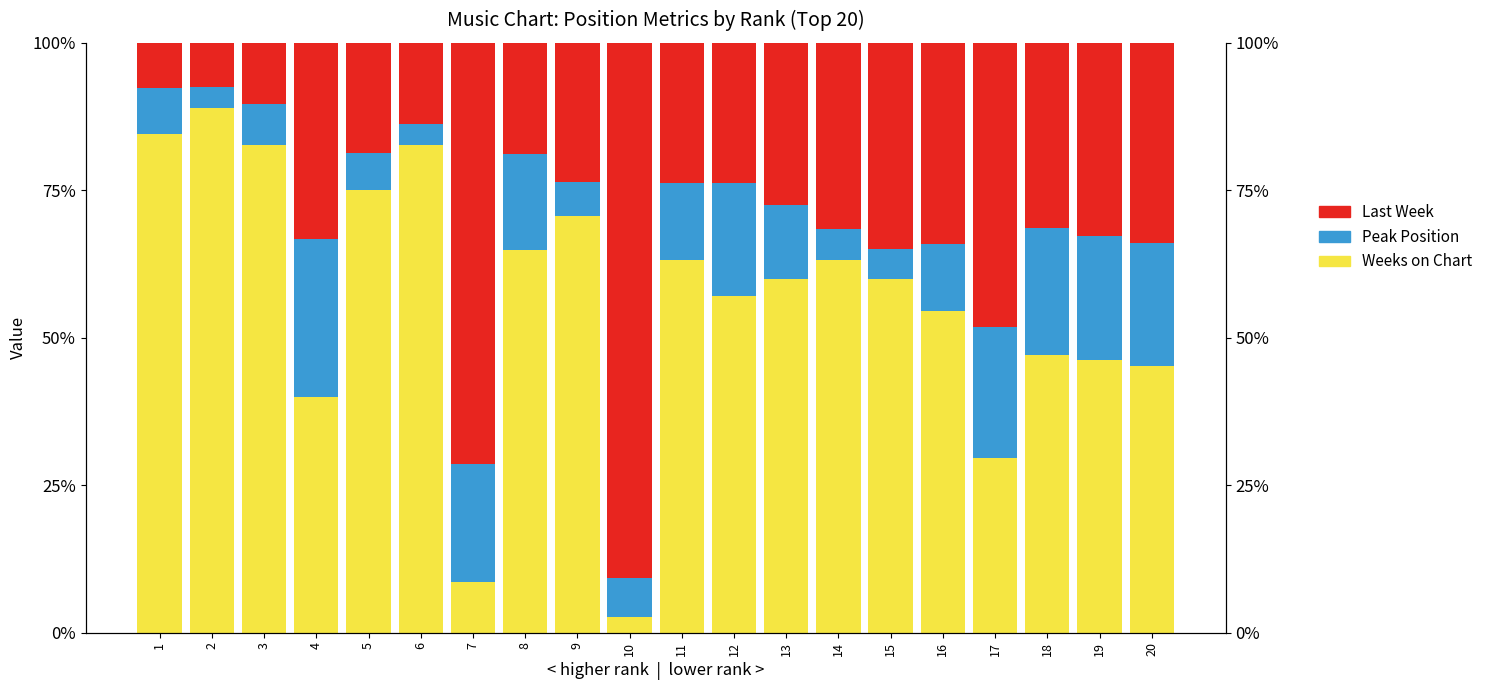

What is the difference between the Weeks on Chart values at 9 and 13?

10.6